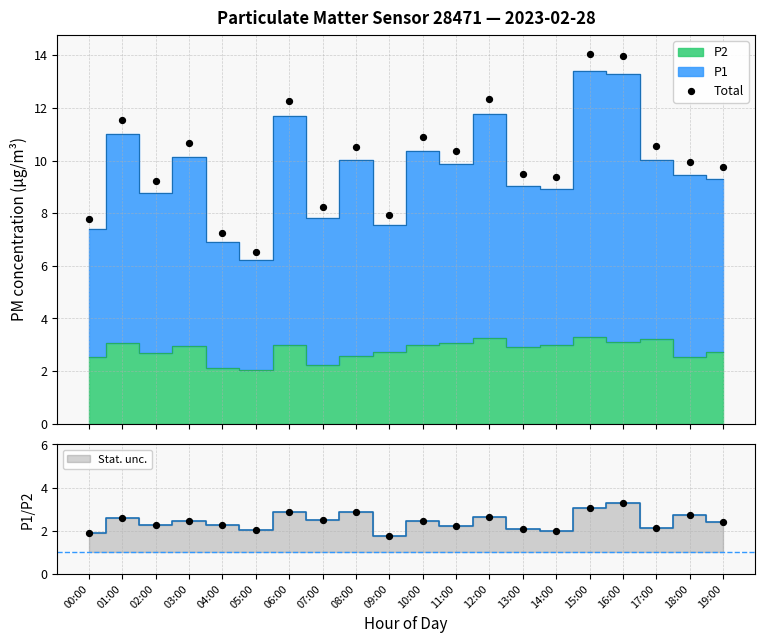

Between 06:00 and 10:00, which is larger?

06:00